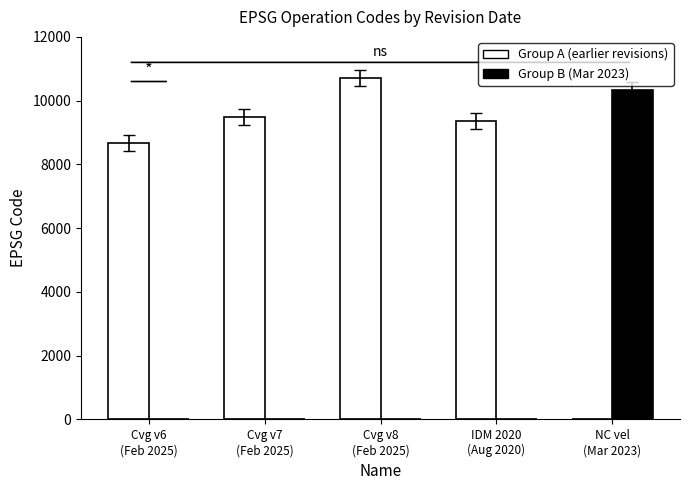

What is the sum of all Group A (earlier revisions) values?

38241